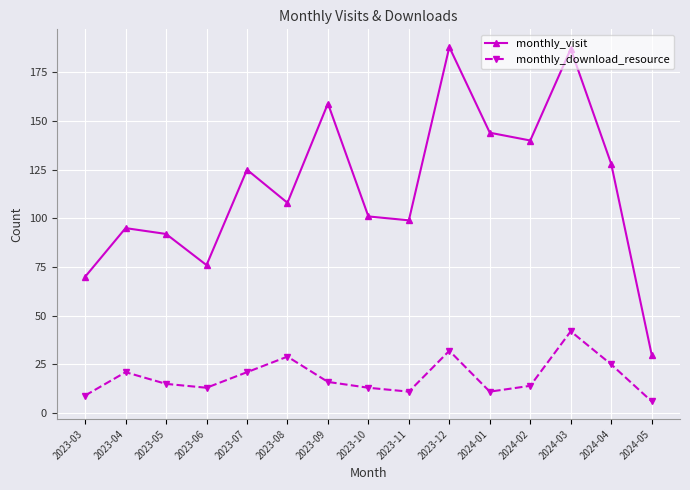

What is the total value across all series at 2024-02?

154